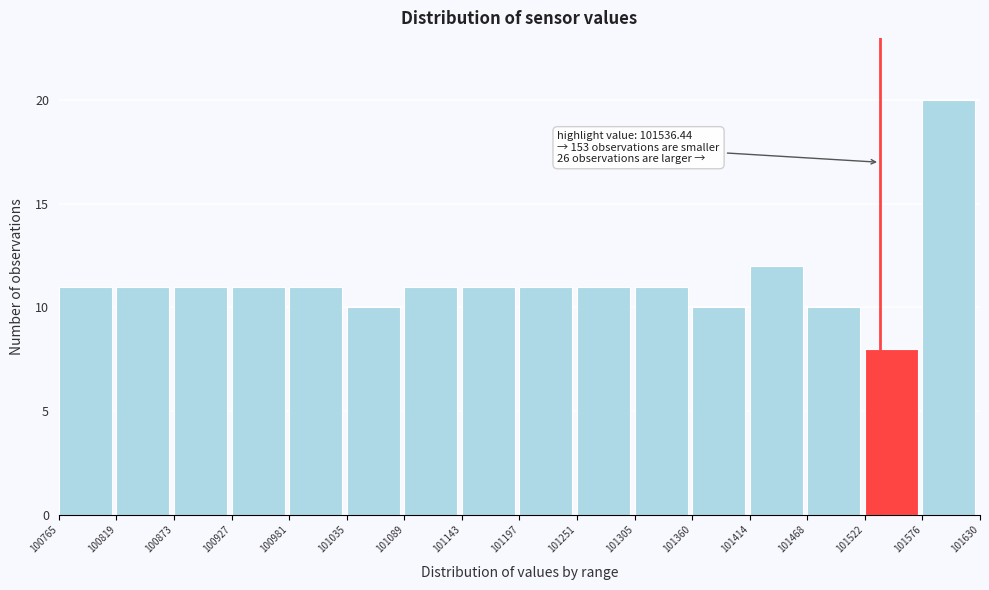

Over which range of the x-axis is the bar tallest?

101576 to 101630